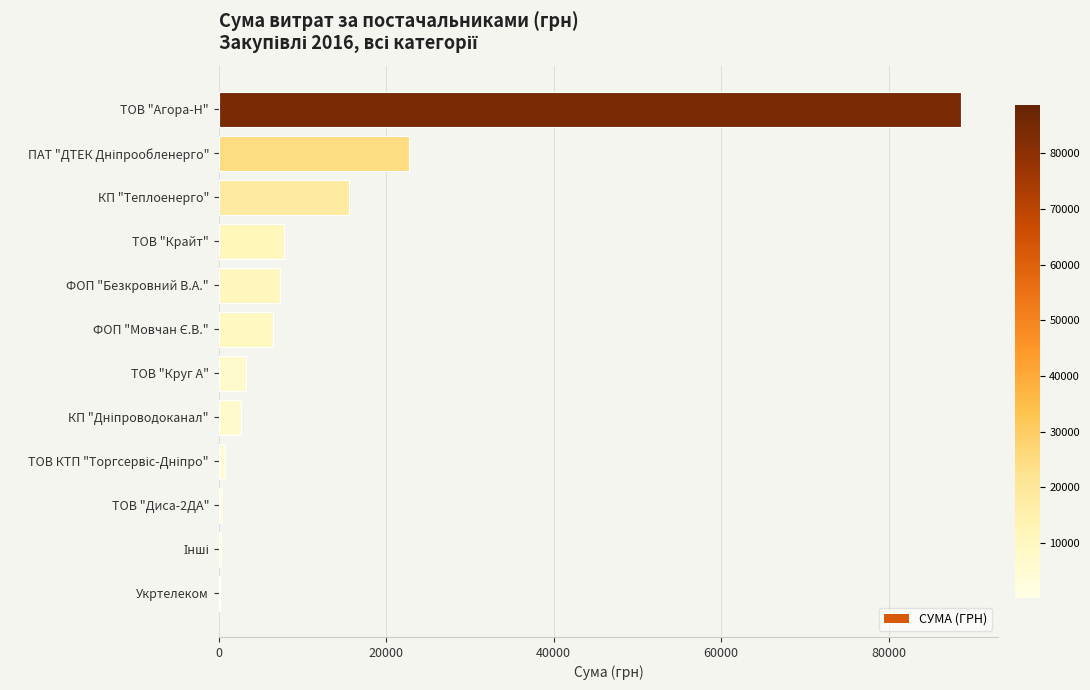

Which category has the highest value across all series?

ТОВ "Агора-Н"